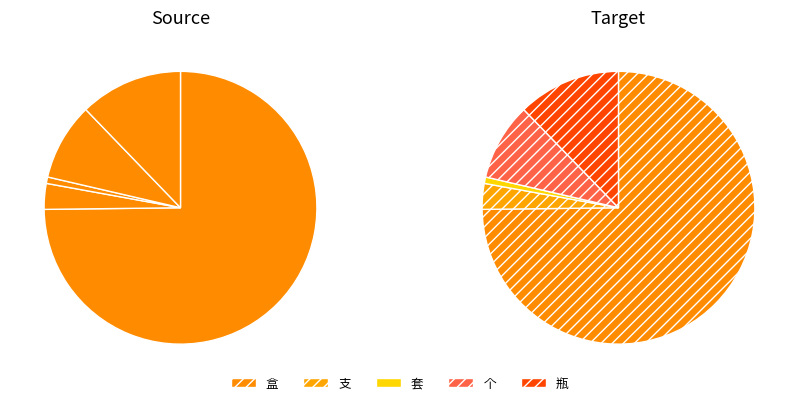

Which category has the biggest portion of the pie?

盒